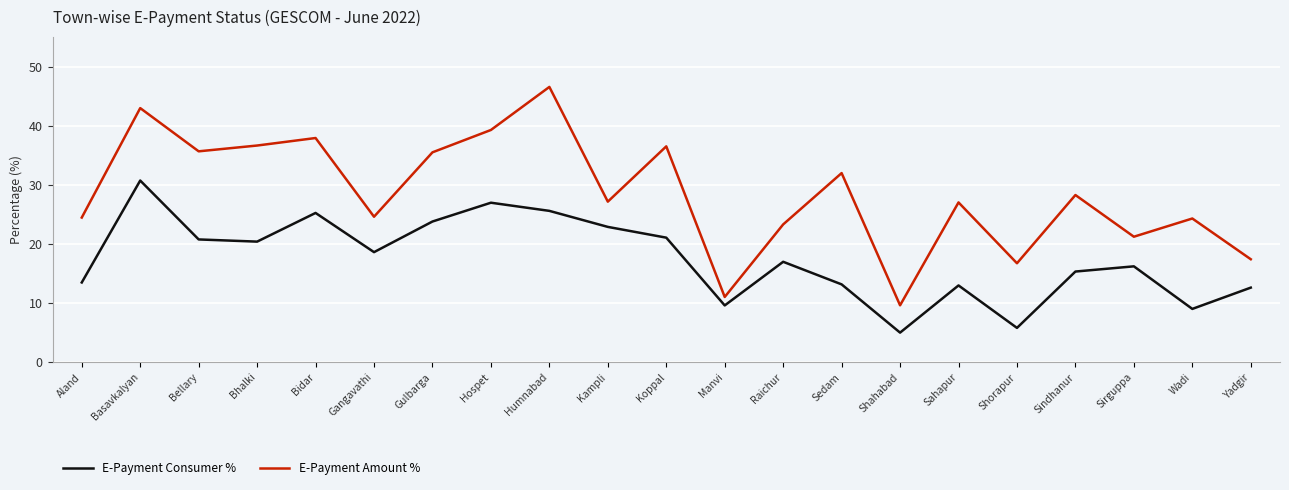

List the series in order of their overall mean, lowest first.

E-Payment Consumer %, E-Payment Amount %